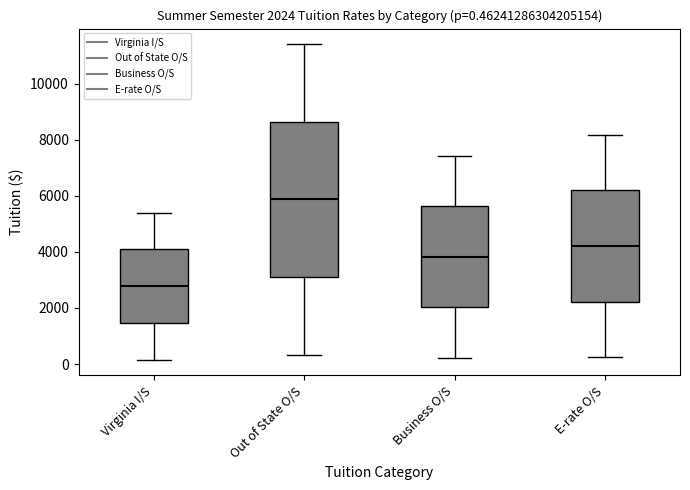

Which box has the lowest median line?

Virginia I/S